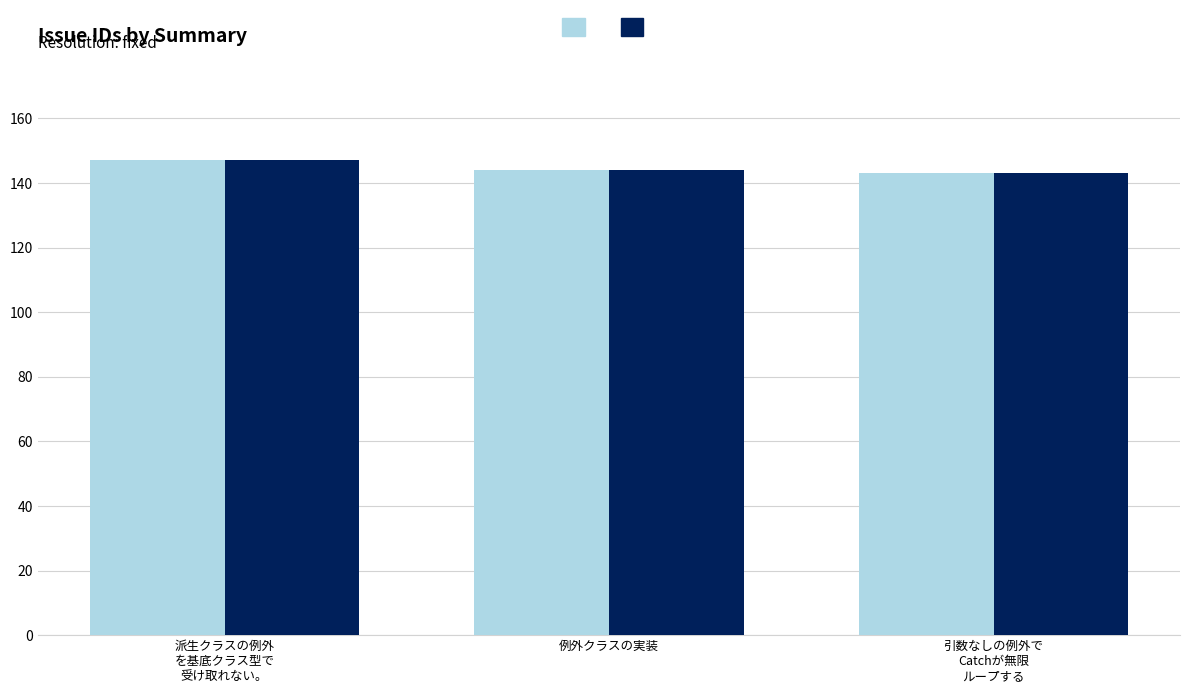

What is the total value across all series at 例外クラスの実装?

288